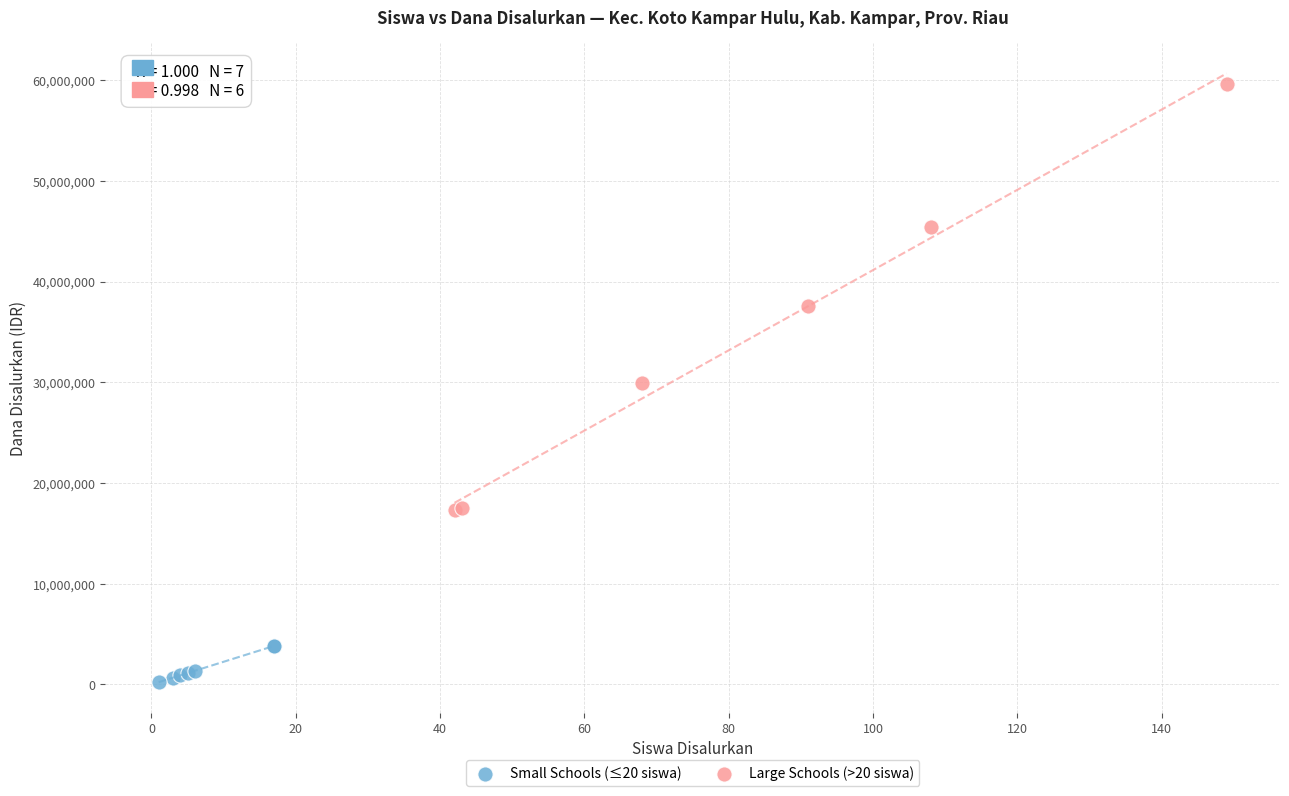

Which series reaches the maximum Y coordinate?

Large Schools (>20 siswa)